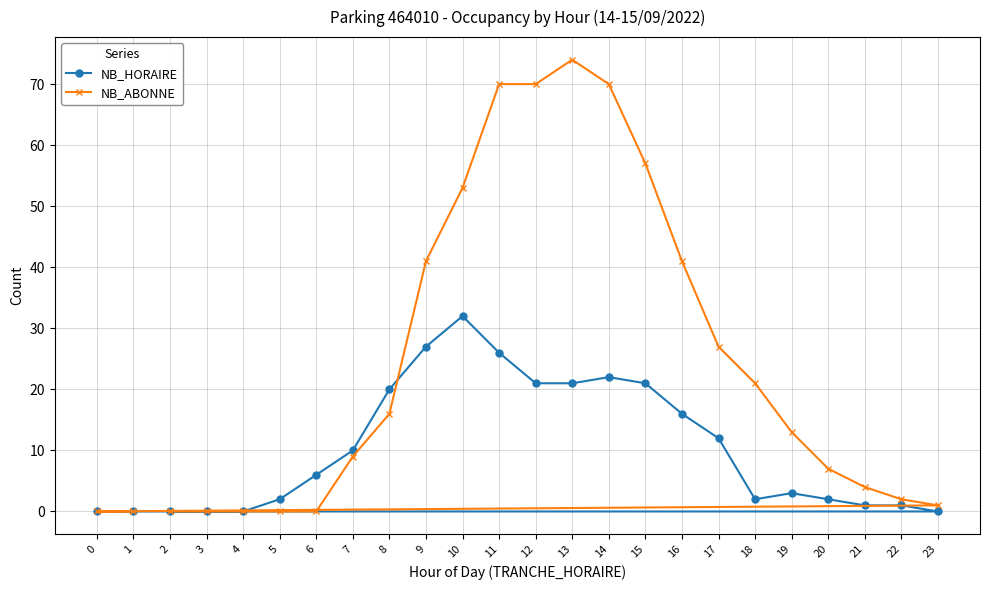

Does the chart have visible grid lines?

Yes